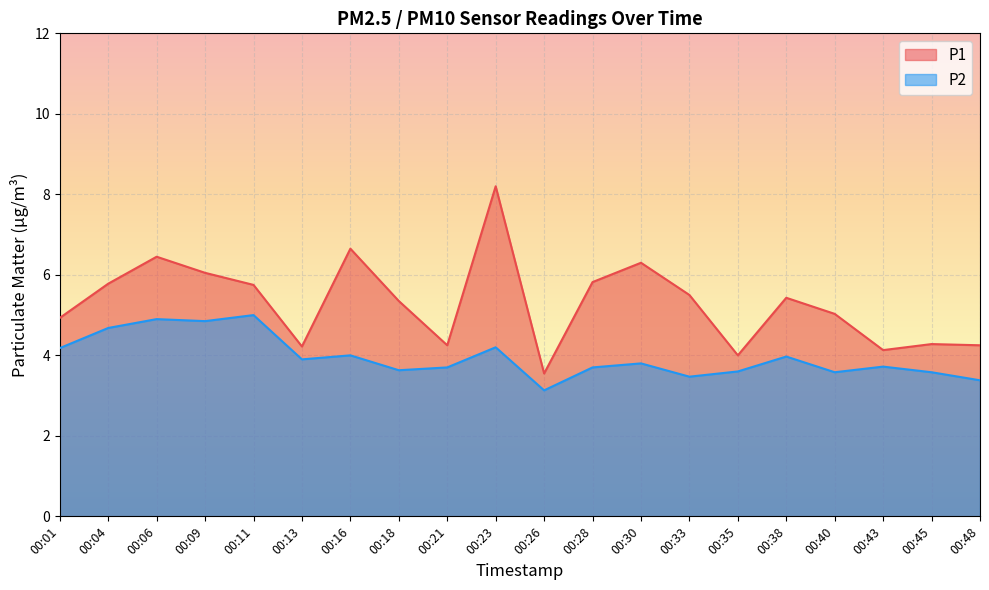

Does the chart display data point markers on the line(s)?

No